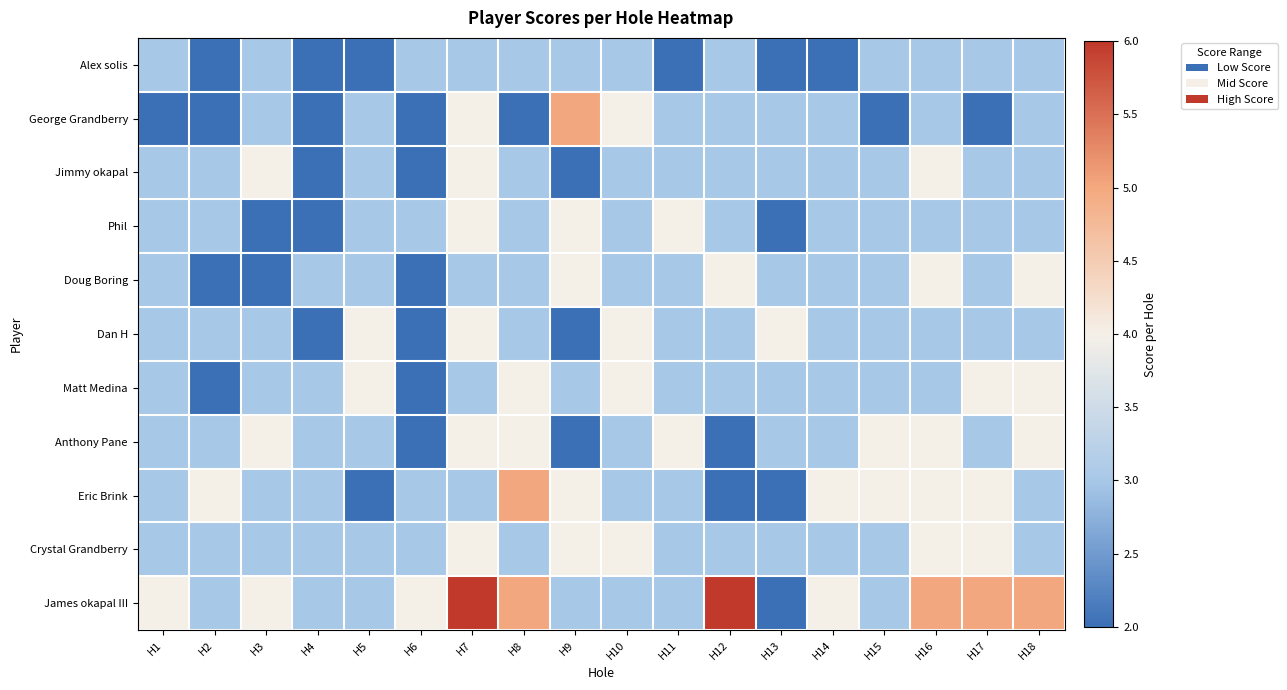

How many categories are shown in the chart?

18